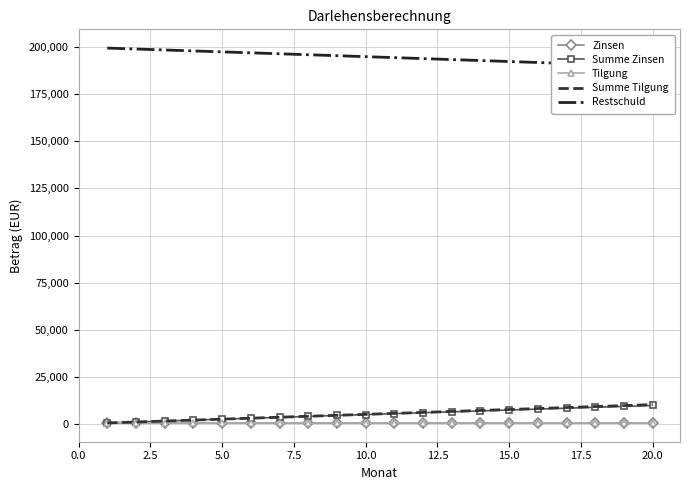

True or false: Zinsen has more than 1 interior local peaks.

False